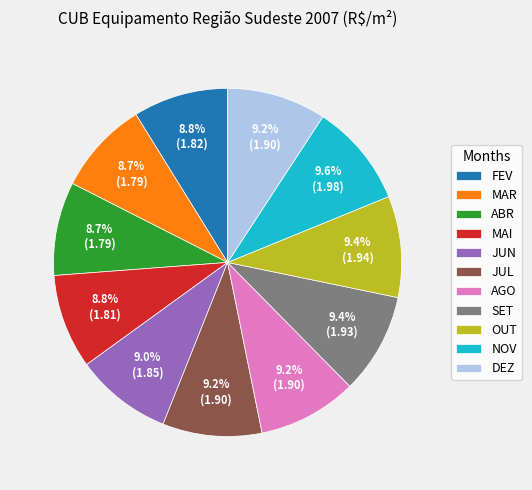

To the nearest percent, what is the difference between the ABR and SET slice percentages?

1%